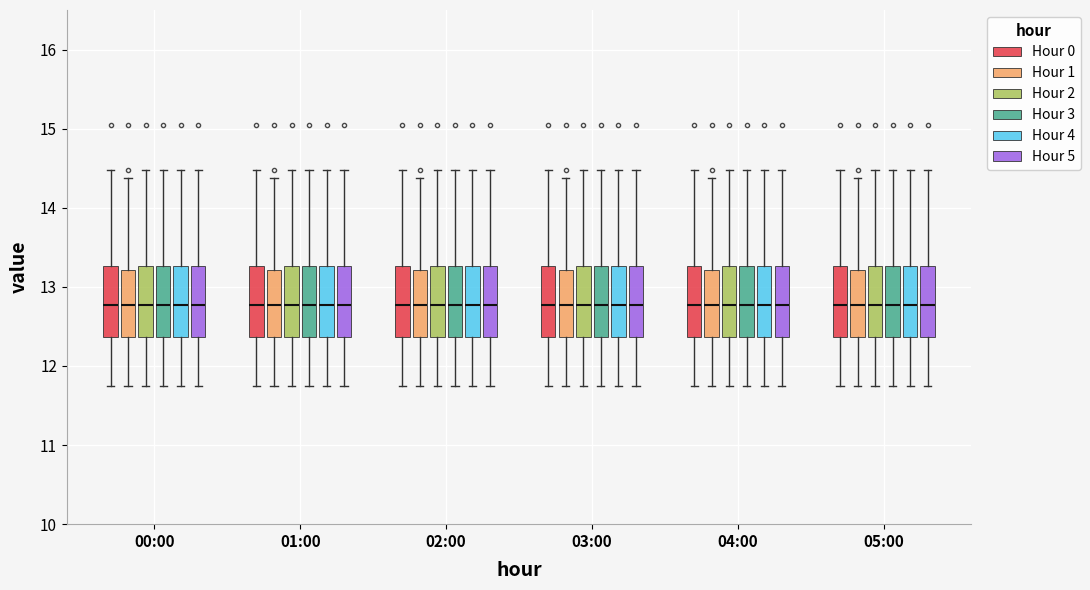

Reading left to right, read every box against the y-axis: the position of its median line, the range the box covers, and the ends of its whiskers. The values are not printed on the chart, so give them approximately, as read against the axis.

00:00 (Hour 0): median 12.8, box 12.4 to 13.3, whiskers 11.8 to 14.5
00:00 (Hour 1): median 12.8, box 12.4 to 13.2, whiskers 11.8 to 14.4
00:00 (Hour 2): median 12.8, box 12.4 to 13.3, whiskers 11.8 to 14.5
00:00 (Hour 3): median 12.8, box 12.4 to 13.3, whiskers 11.8 to 14.5
00:00 (Hour 4): median 12.8, box 12.4 to 13.3, whiskers 11.8 to 14.5
00:00 (Hour 5): median 12.8, box 12.4 to 13.3, whiskers 11.8 to 14.5
01:00 (Hour 0): median 12.8, box 12.4 to 13.3, whiskers 11.8 to 14.5
01:00 (Hour 1): median 12.8, box 12.4 to 13.2, whiskers 11.8 to 14.4
01:00 (Hour 2): median 12.8, box 12.4 to 13.3, whiskers 11.8 to 14.5
01:00 (Hour 3): median 12.8, box 12.4 to 13.3, whiskers 11.8 to 14.5
01:00 (Hour 4): median 12.8, box 12.4 to 13.3, whiskers 11.8 to 14.5
01:00 (Hour 5): median 12.8, box 12.4 to 13.3, whiskers 11.8 to 14.5
02:00 (Hour 0): median 12.8, box 12.4 to 13.3, whiskers 11.8 to 14.5
02:00 (Hour 1): median 12.8, box 12.4 to 13.2, whiskers 11.8 to 14.4
02:00 (Hour 2): median 12.8, box 12.4 to 13.3, whiskers 11.8 to 14.5
02:00 (Hour 3): median 12.8, box 12.4 to 13.3, whiskers 11.8 to 14.5
02:00 (Hour 4): median 12.8, box 12.4 to 13.3, whiskers 11.8 to 14.5
02:00 (Hour 5): median 12.8, box 12.4 to 13.3, whiskers 11.8 to 14.5
03:00 (Hour 0): median 12.8, box 12.4 to 13.3, whiskers 11.8 to 14.5
03:00 (Hour 1): median 12.8, box 12.4 to 13.2, whiskers 11.8 to 14.4
03:00 (Hour 2): median 12.8, box 12.4 to 13.3, whiskers 11.8 to 14.5
03:00 (Hour 3): median 12.8, box 12.4 to 13.3, whiskers 11.8 to 14.5
03:00 (Hour 4): median 12.8, box 12.4 to 13.3, whiskers 11.8 to 14.5
03:00 (Hour 5): median 12.8, box 12.4 to 13.3, whiskers 11.8 to 14.5
04:00 (Hour 0): median 12.8, box 12.4 to 13.3, whiskers 11.8 to 14.5
04:00 (Hour 1): median 12.8, box 12.4 to 13.2, whiskers 11.8 to 14.4
04:00 (Hour 2): median 12.8, box 12.4 to 13.3, whiskers 11.8 to 14.5
04:00 (Hour 3): median 12.8, box 12.4 to 13.3, whiskers 11.8 to 14.5
04:00 (Hour 4): median 12.8, box 12.4 to 13.3, whiskers 11.8 to 14.5
04:00 (Hour 5): median 12.8, box 12.4 to 13.3, whiskers 11.8 to 14.5
05:00 (Hour 0): median 12.8, box 12.4 to 13.3, whiskers 11.8 to 14.5
05:00 (Hour 1): median 12.8, box 12.4 to 13.2, whiskers 11.8 to 14.4
05:00 (Hour 2): median 12.8, box 12.4 to 13.3, whiskers 11.8 to 14.5
05:00 (Hour 3): median 12.8, box 12.4 to 13.3, whiskers 11.8 to 14.5
05:00 (Hour 4): median 12.8, box 12.4 to 13.3, whiskers 11.8 to 14.5
05:00 (Hour 5): median 12.8, box 12.4 to 13.3, whiskers 11.8 to 14.5